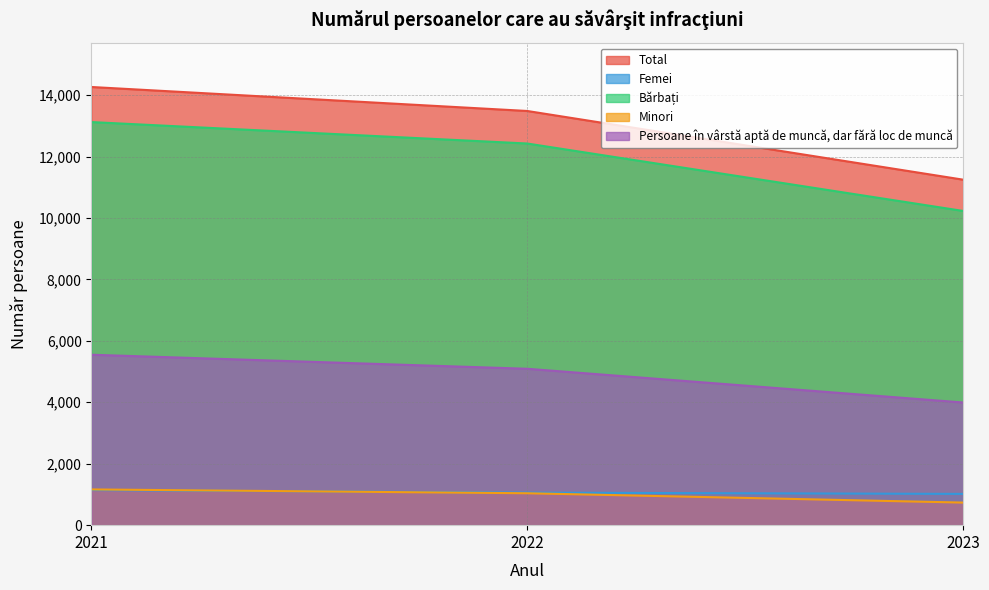

How many lines are shown in the chart?

5